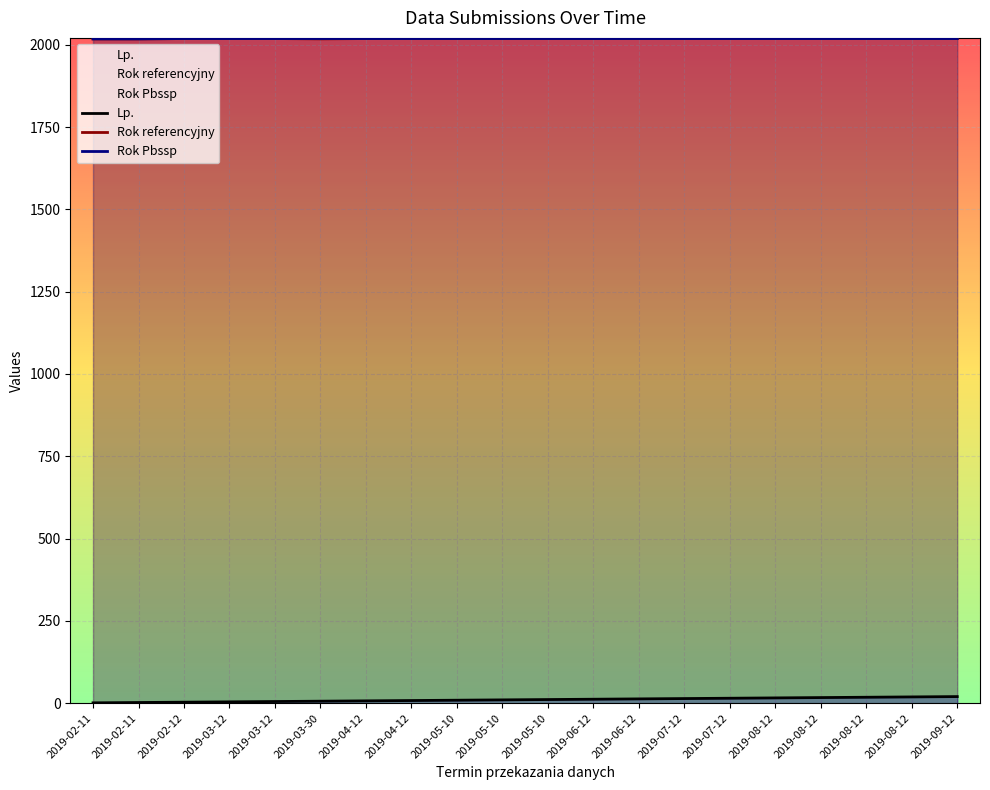

What is the smallest value displayed?

1